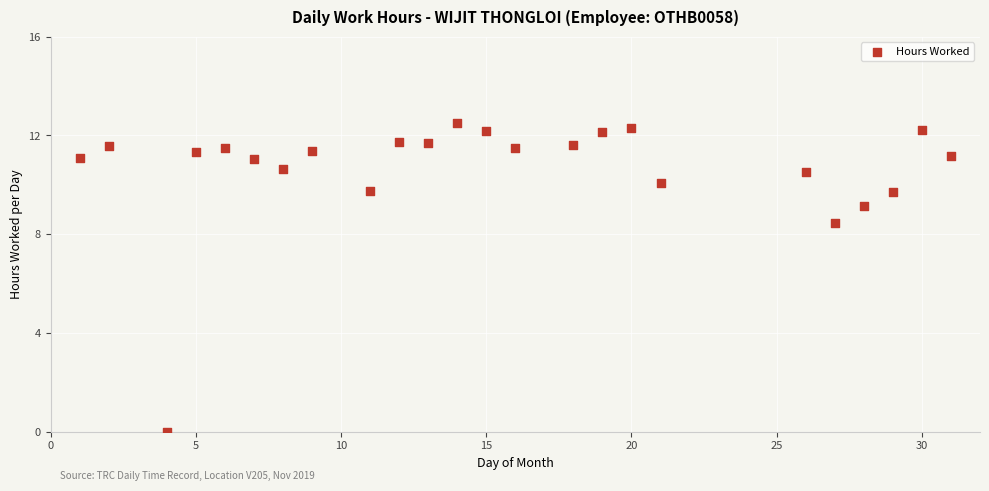

What is the range of Y values (max minus min)?

12.5